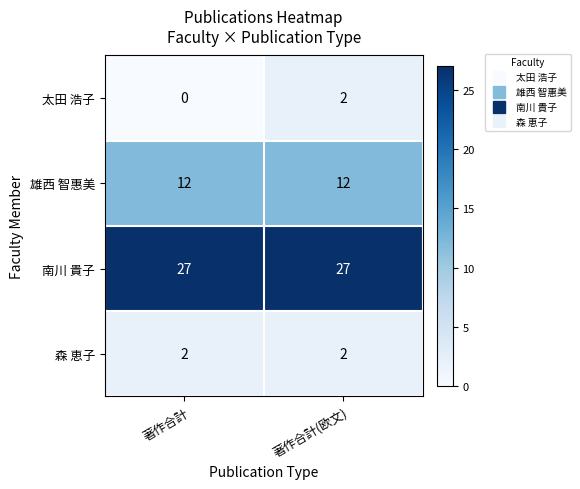

Reading left to right, transcribe all the data shown in this chart.

太田 浩子: 0	2
雄西 智惠美: 12	12
南川 貴子: 27	27
森 恵子: 2	2